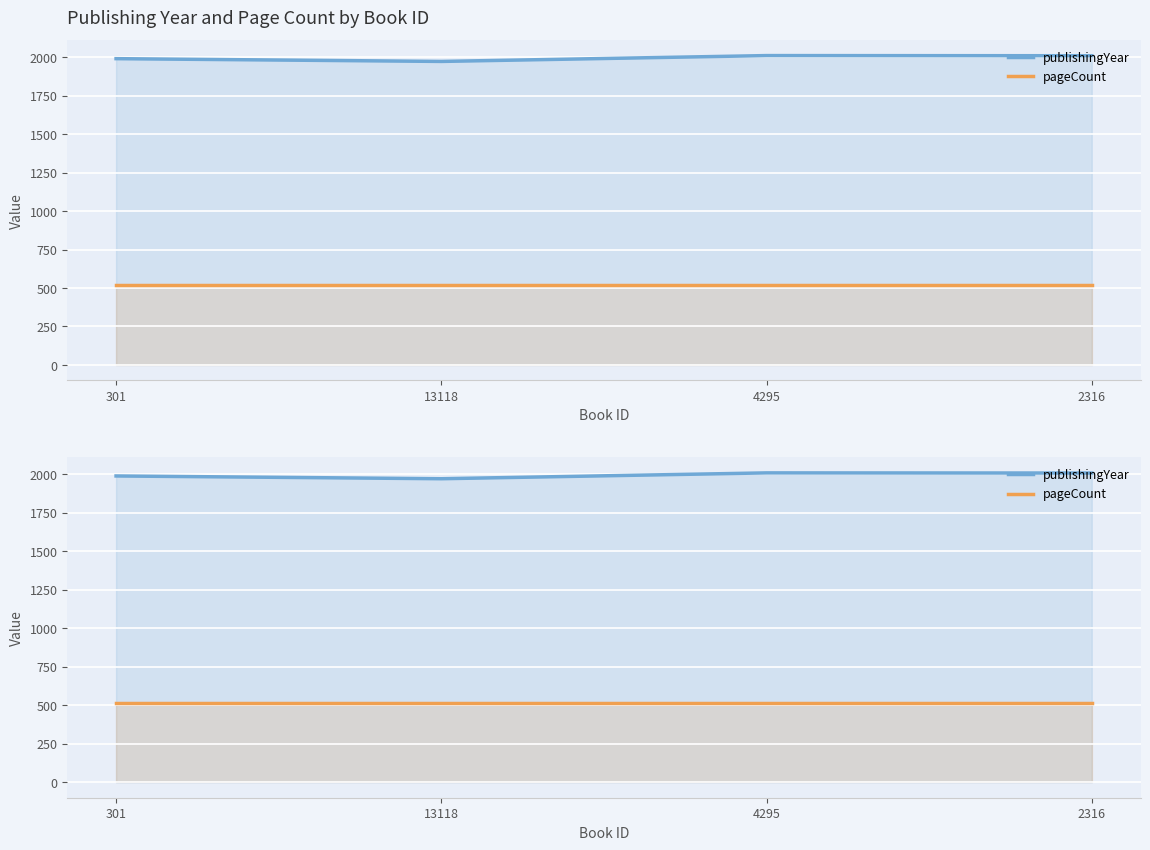

Count the number of data series in this chart.

2